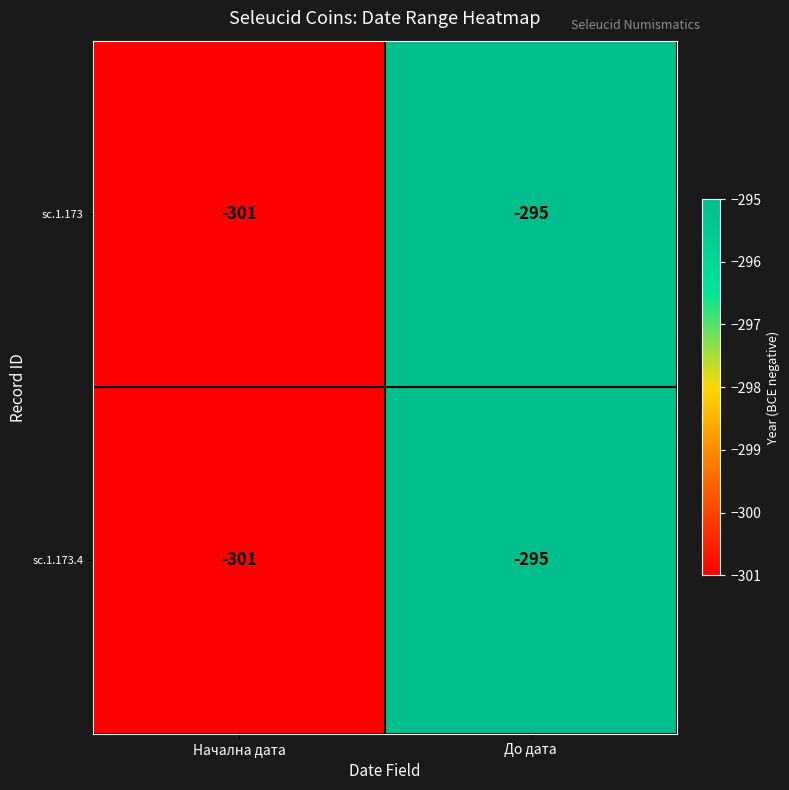

Reading left to right, what are all the values shown in this chart?

sc.1.173: Начална дата=-301	До дата=-295
sc.1.173.4: Начална дата=-301	До дата=-295